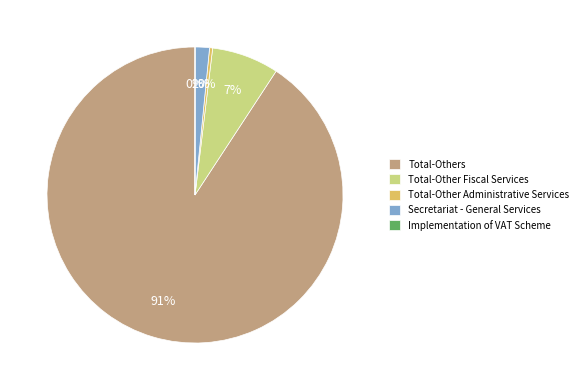

Is it true that Total-Other Fiscal Services is 7% of the pie?

True